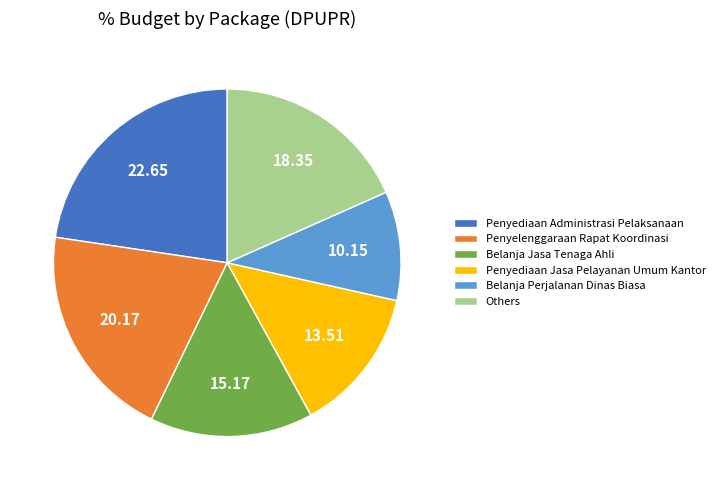

Rank the categories by value from lowest to highest.

Belanja Perjalanan Dinas Biasa, Penyediaan Jasa Pelayanan Umum Kantor, Belanja Jasa Tenaga Ahli, Others, Penyelenggaraan Rapat Koordinasi, Penyediaan Administrasi Pelaksanaan